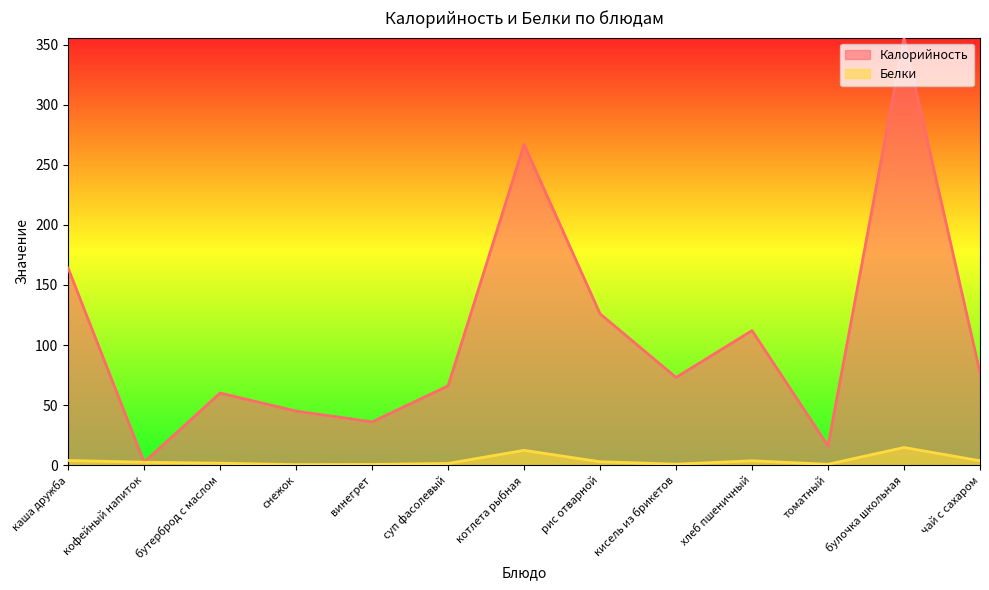

What is the sum of the Калорийность values at чай с сахаром and котлета рыбная?

344.0